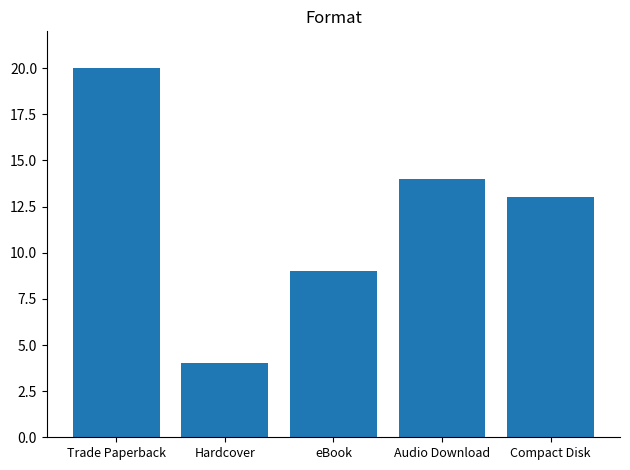

What value does the data have at Audio Download, to the nearest 10?

10